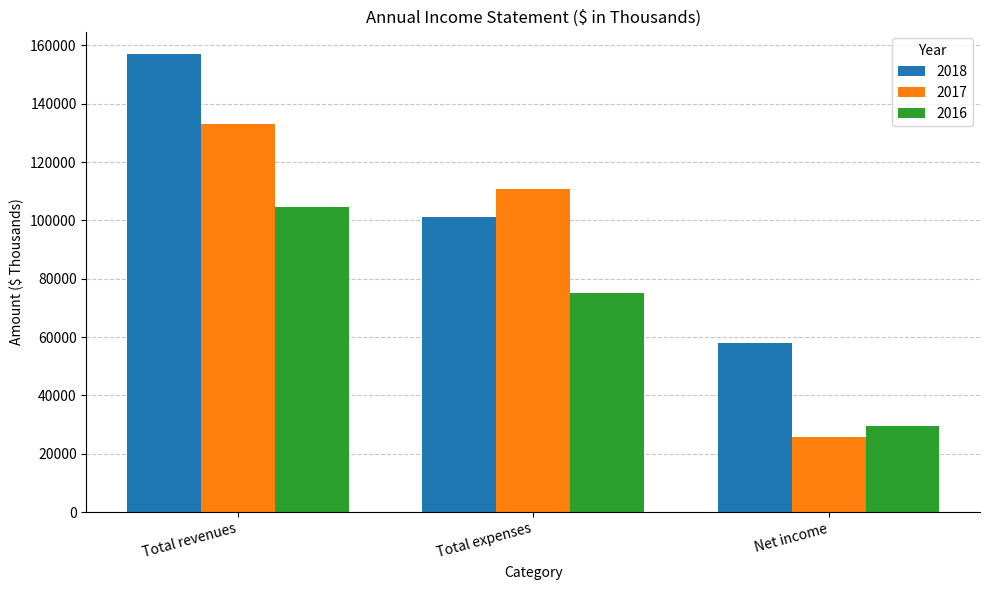

What is the average value of the 2016 series?

69698